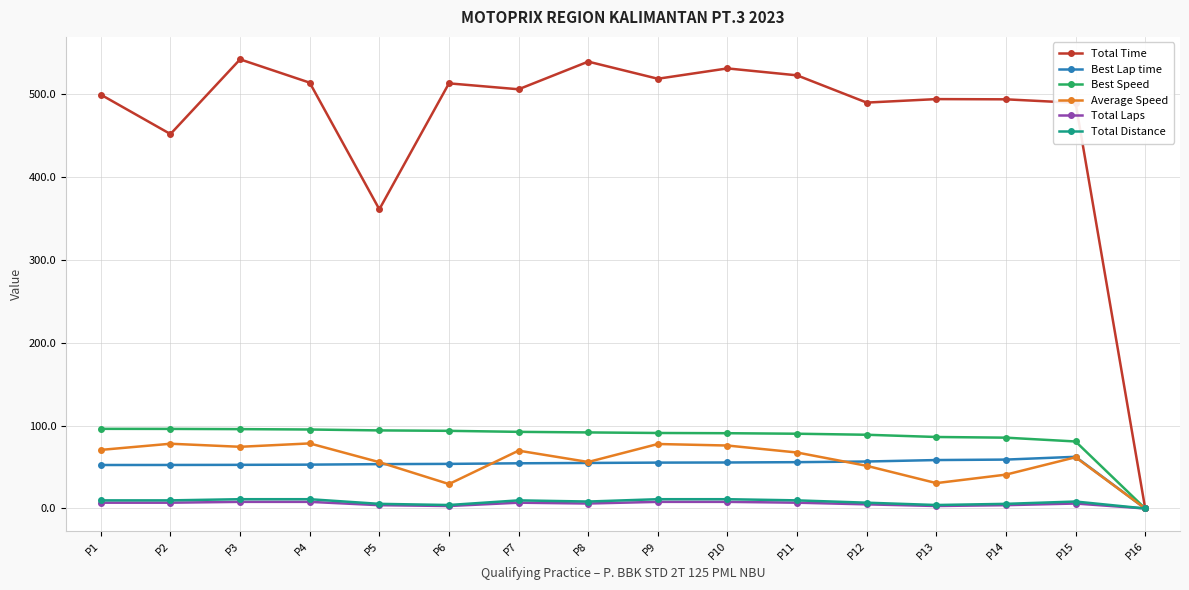

What is the value of the Total Time point at the 9th from the left?

518.4